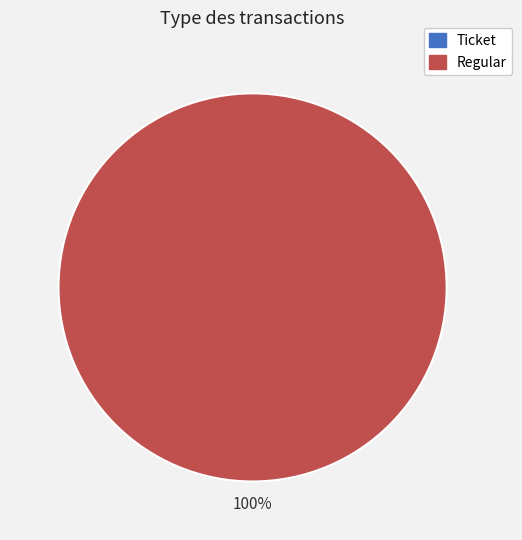

How many slices are in this pie chart?

2